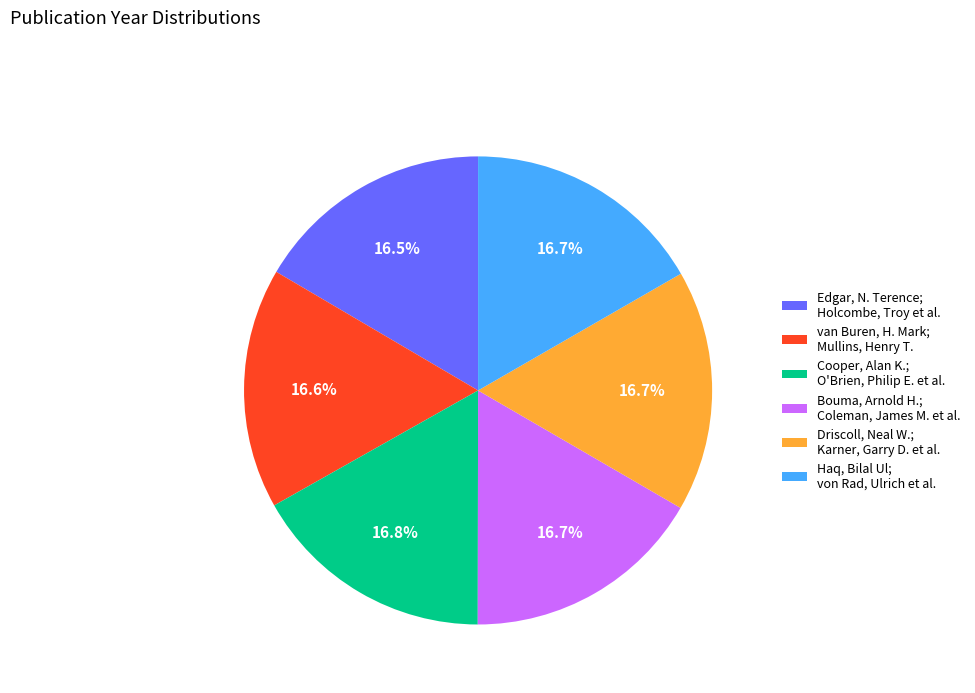

Approximately how many times larger is the value at Edgar, N. Terence; Holcombe, Troy et al. compared to Bouma, Arnold H.; Coleman, James M. et al.?

1.0